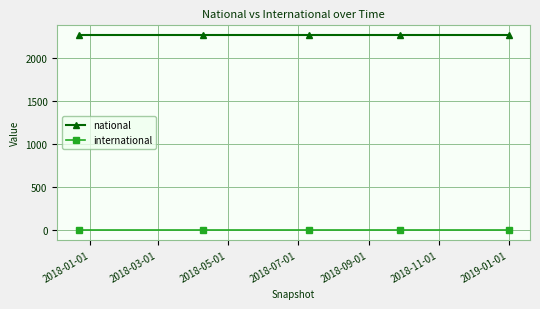

What is the sum of all national values?

11360